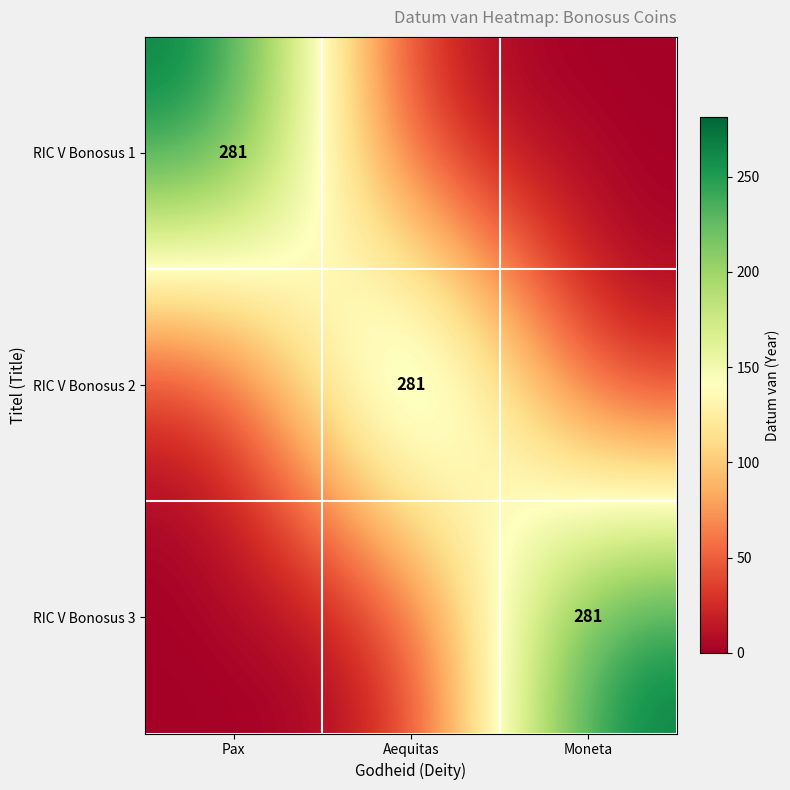

The RIC V Bonosus 1 series shows 110 at Pax. True or false?

False